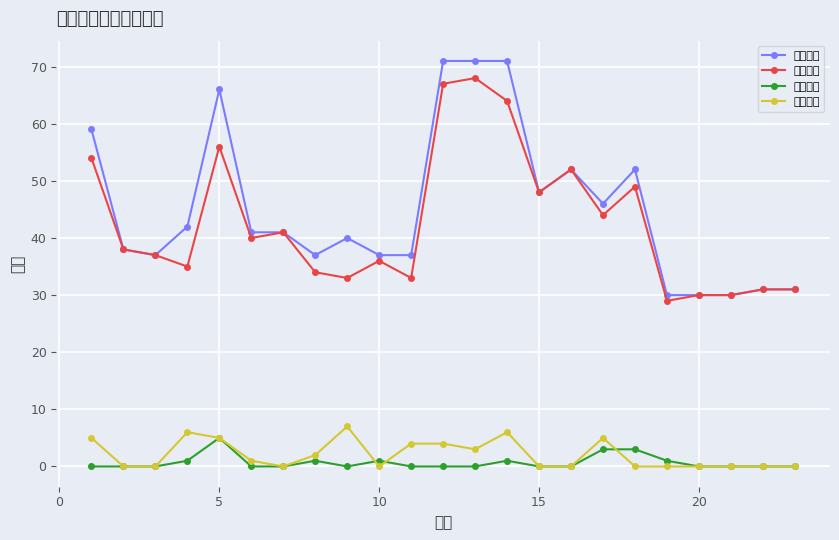

Reading left to right, transcribe all the data shown in this chart.

参加人数: 59	38	37	42	66	41	41	37	40	37	37	71	71	71	48	52	46	52	30	30	30	31	31
同意人数: 54	38	37	35	56	40	41	34	33	36	33	67	68	64	48	52	44	49	29	30	30	31	31
反对人数: 0	0	0	1	5	0	0	1	0	1	0	0	0	1	0	0	3	3	1	0	0	0	0
弃权人数: 5	0	0	6	5	1	0	2	7	0	4	4	3	6	0	0	5	0	0	0	0	0	0